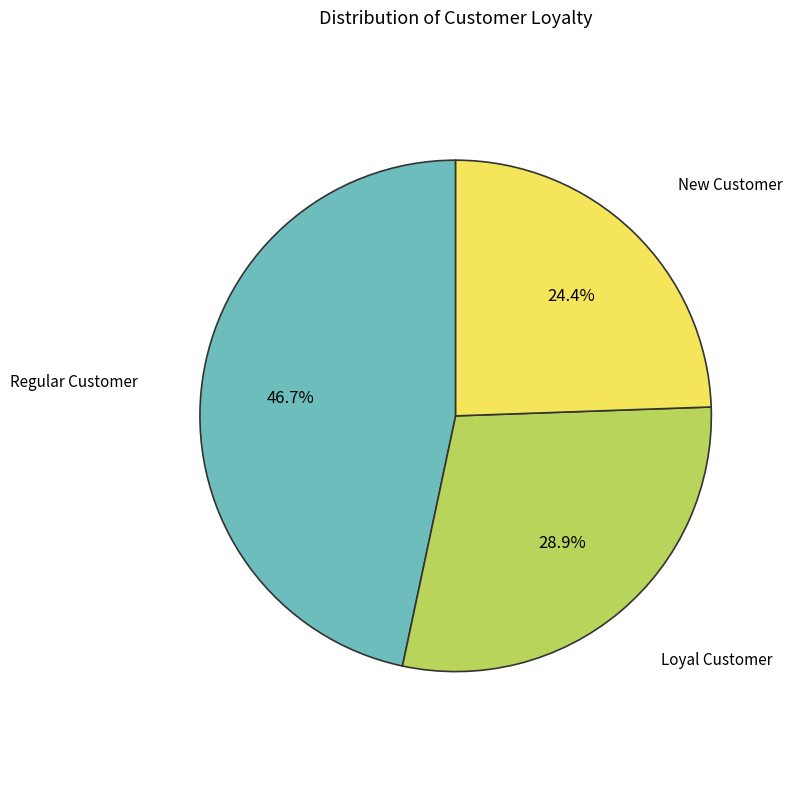

Is there a majority slice in this chart?

No